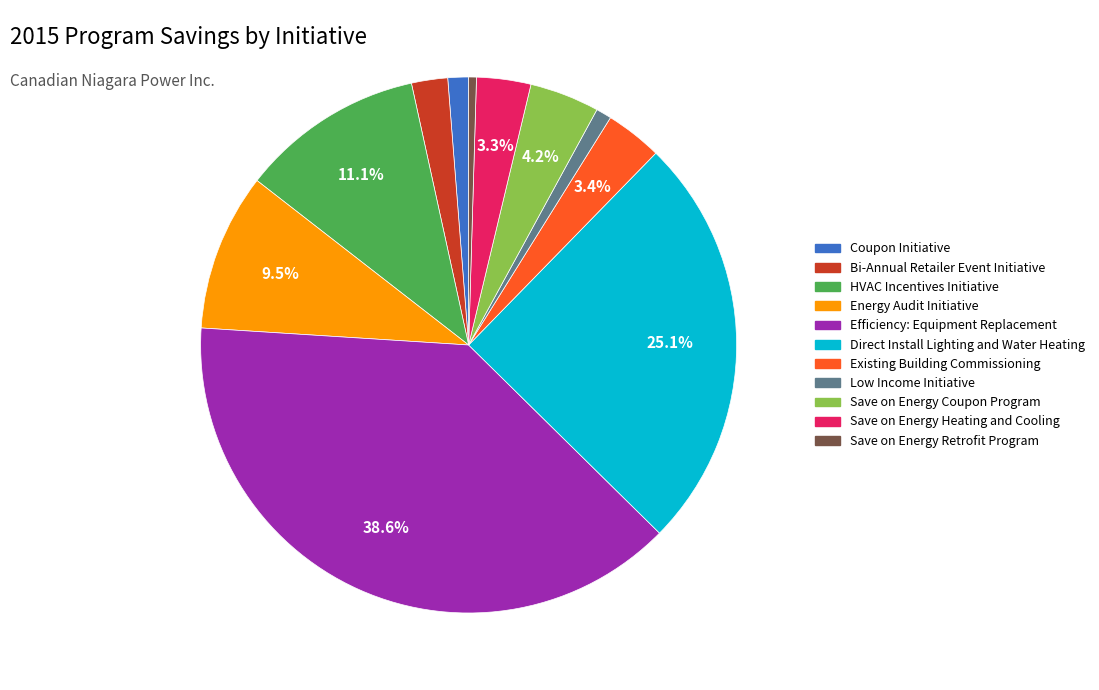

What is the ratio of the value at Save on Energy Retrofit Program to the value at Coupon Initiative?

0.4